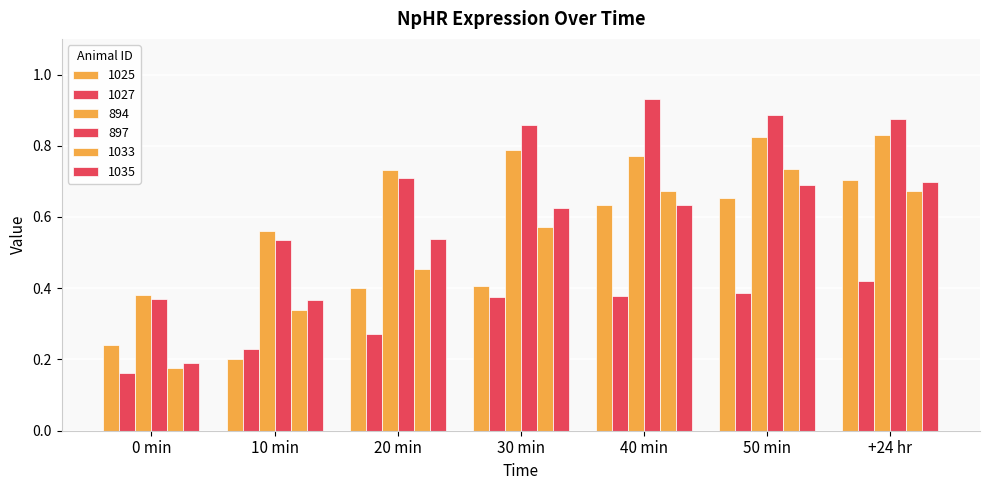

Reading left to right, what are all the values shown in this chart?

1025: 0.2	0.2	0.4	0.4	0.6	0.7	0.7
1027: 0.2	0.2	0.3	0.4	0.4	0.4	0.4
894: 0.4	0.6	0.7	0.8	0.8	0.8	0.8
897: 0.4	0.5	0.7	0.9	0.9	0.9	0.9
1033: 0.2	0.3	0.5	0.6	0.7	0.7	0.7
1035: 0.2	0.4	0.5	0.6	0.6	0.7	0.7